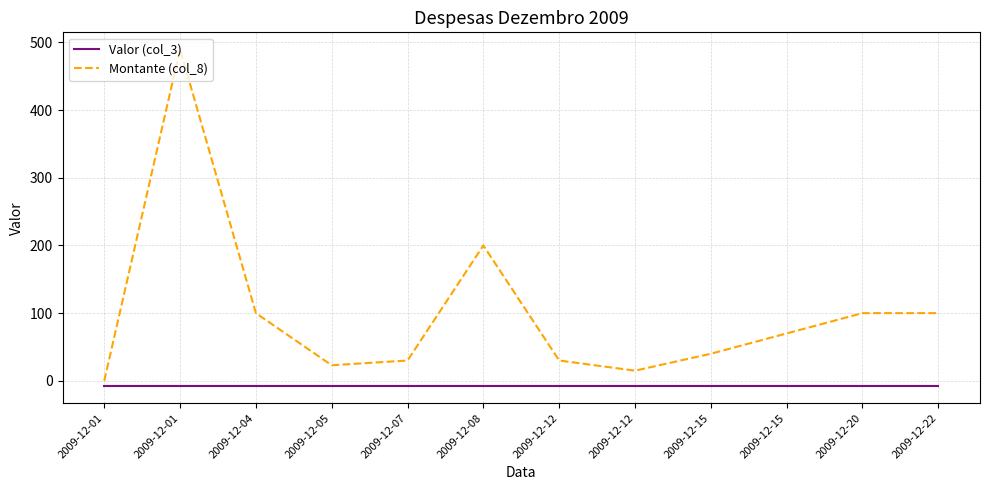

What is the difference between the Montante (col_8) values at 2009-12-08 and 2009-12-22?

100